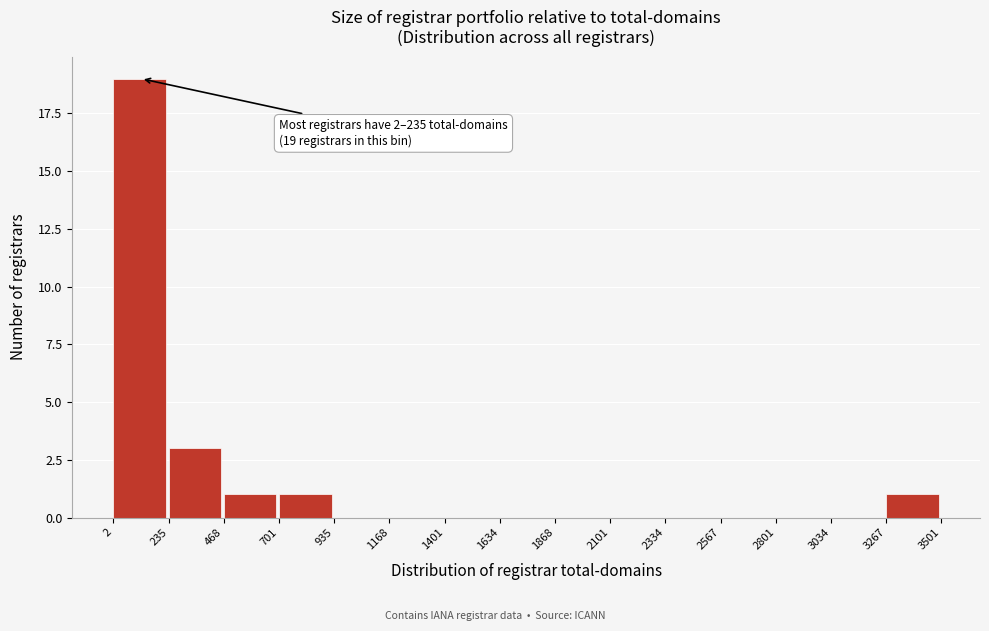

Over which range of the x-axis is the bar tallest?

2 to 235